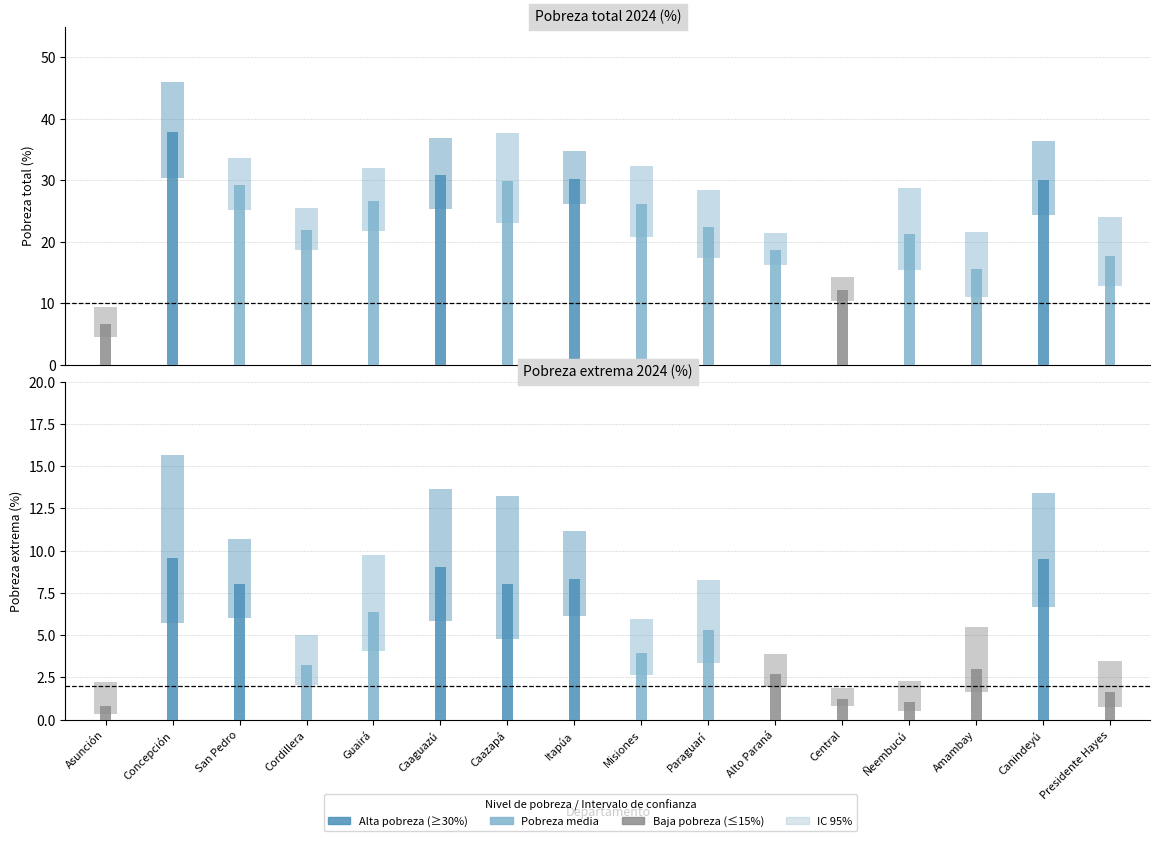

What is the maximum value shown in the chart?

46.0